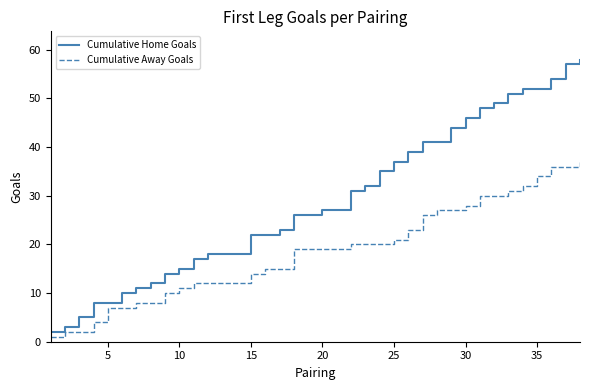

Which series has the largest total across all categories?

Cumulative Home Goals